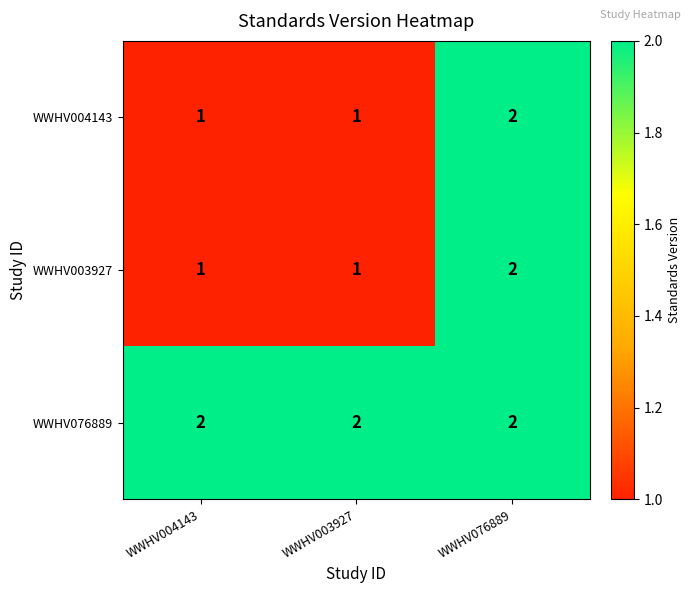

At how many categories does at least one series exceed 1?

3